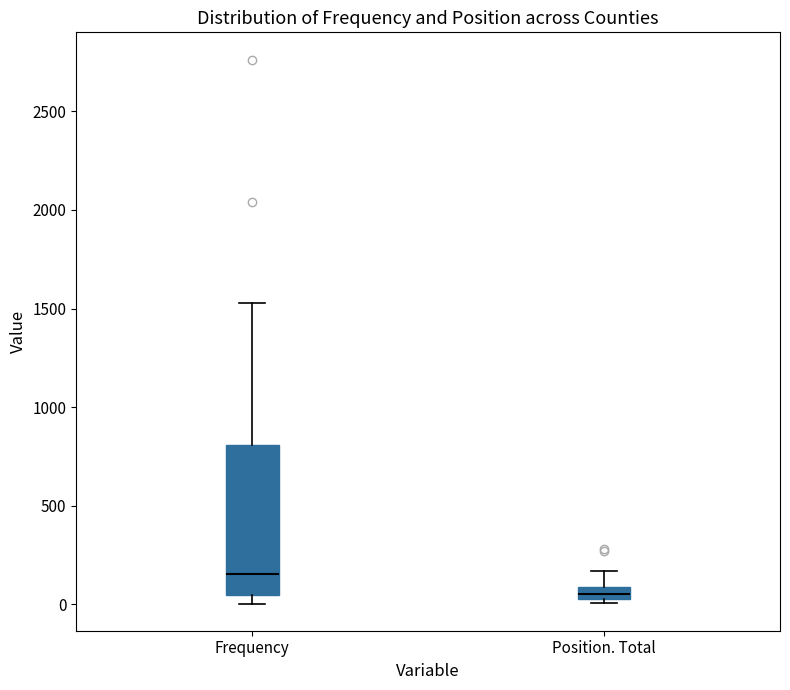

Which box's median line is the highest?

Frequency